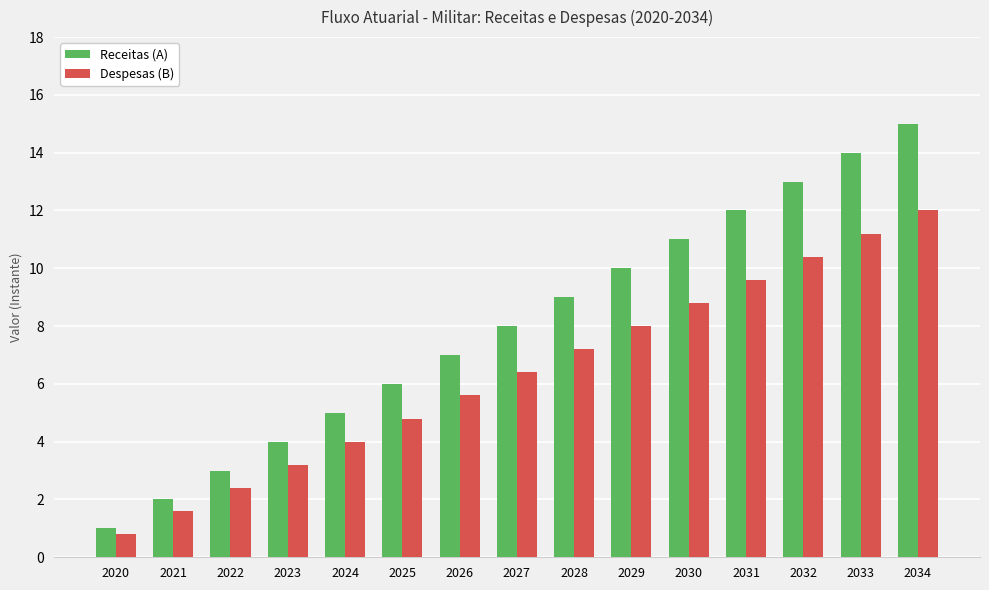

What is the spread (max minus min) of values at 2032?

2.6